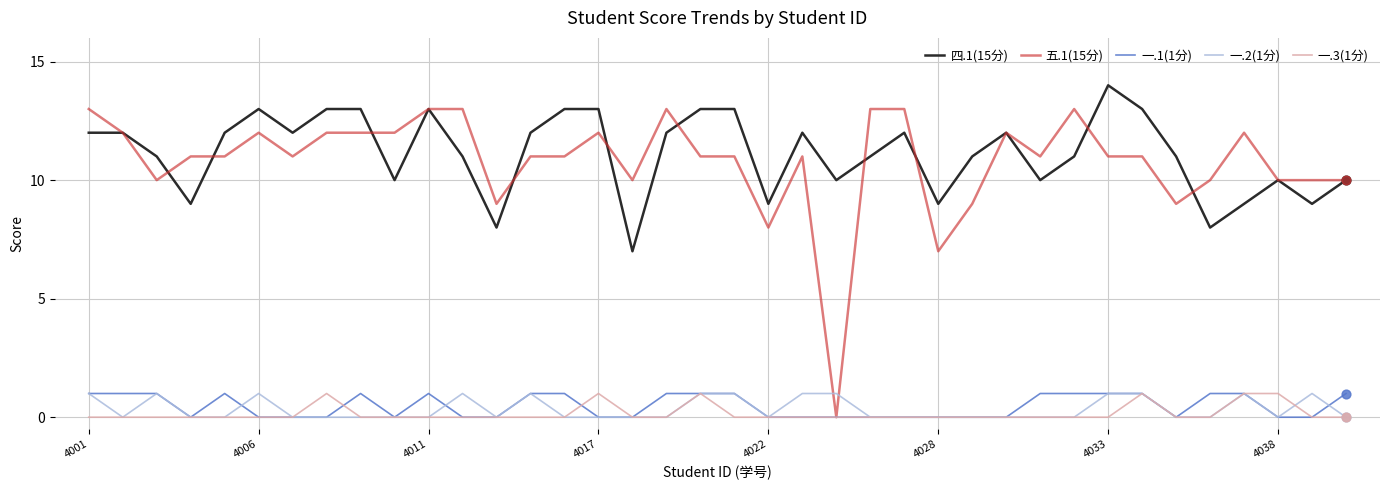

What are all the series names shown in the legend?

四.1(15分), 五.1(15分), 一.1(1分), 一.2(1分), 一.3(1分)